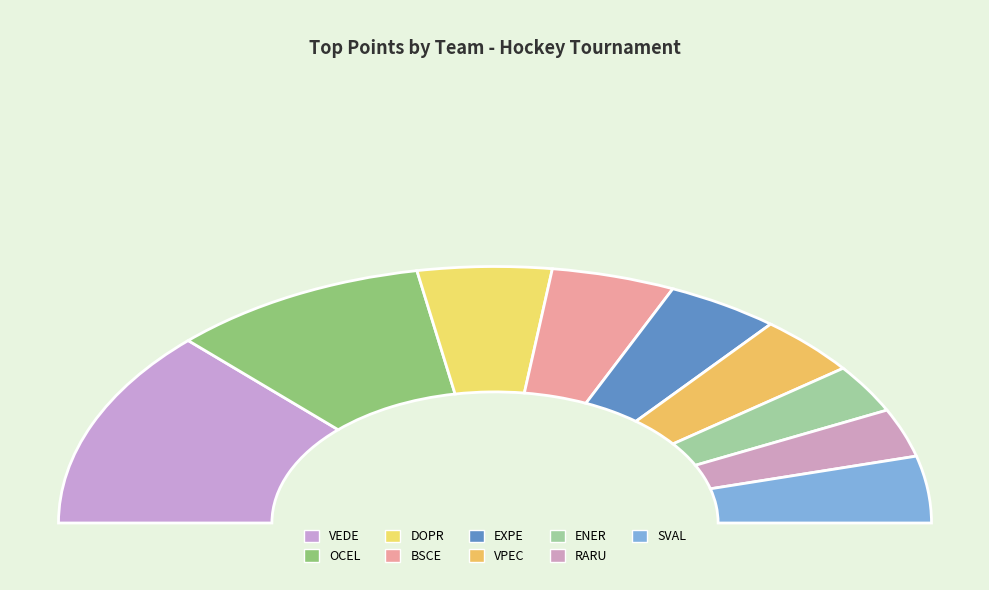

What is the ratio of the value at BSCE to the value at DOPR?

0.9